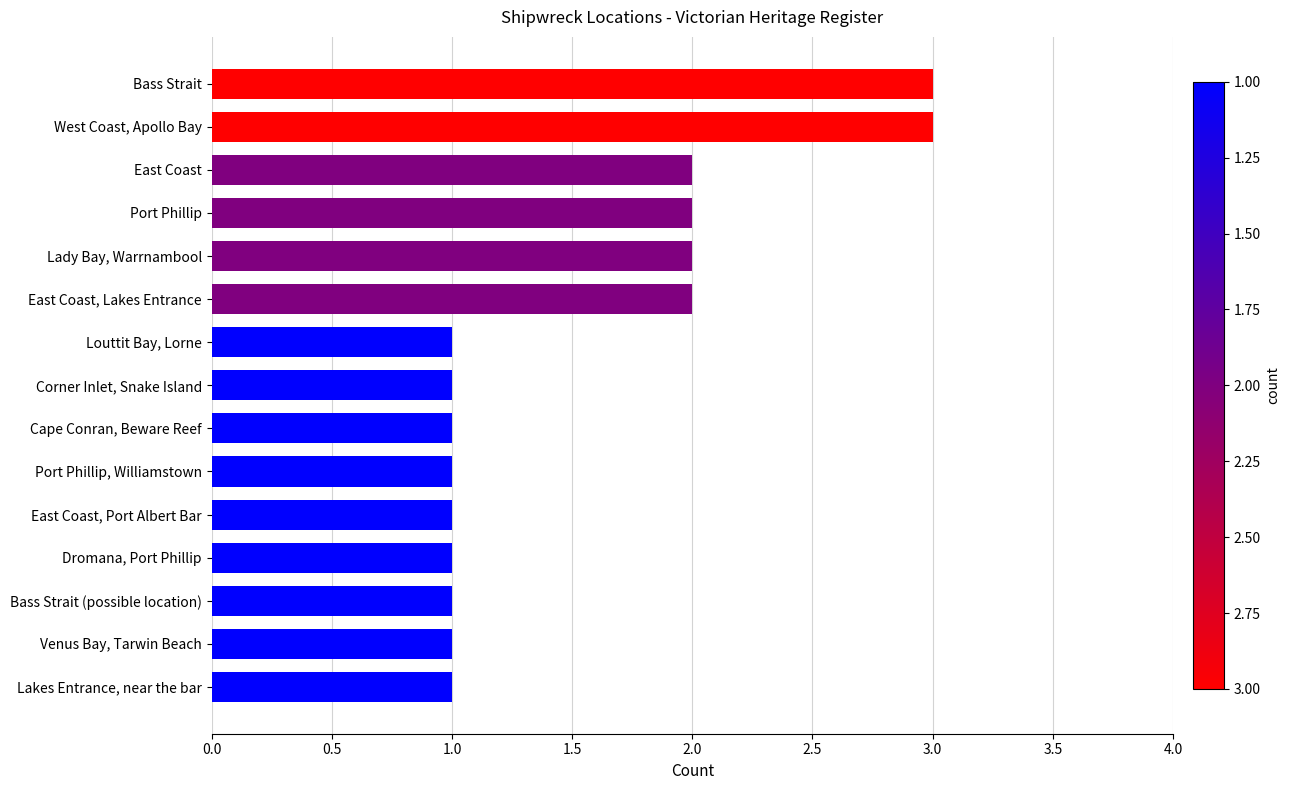

Approximately how many times larger is the value at East Coast compared to Lady Bay, Warrnambool?

1.0